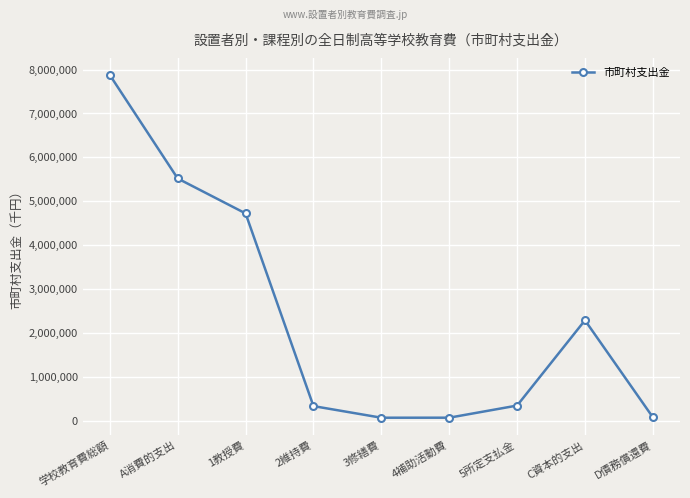

What is the change in value from A消費的支出 to 2維持費?

-5189379